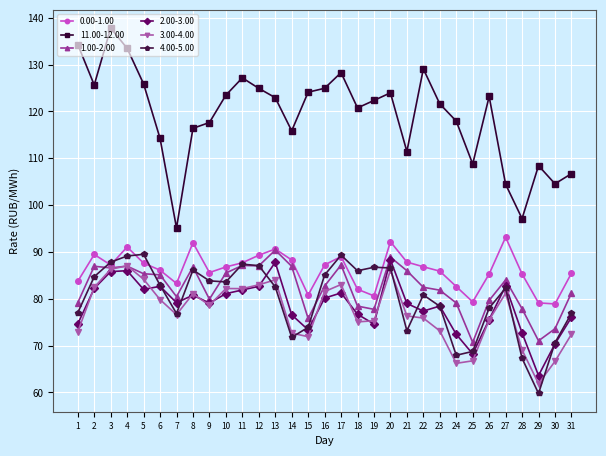

True or false: 4.00-5.00 has more than 1 points higher than both neighbors.

True